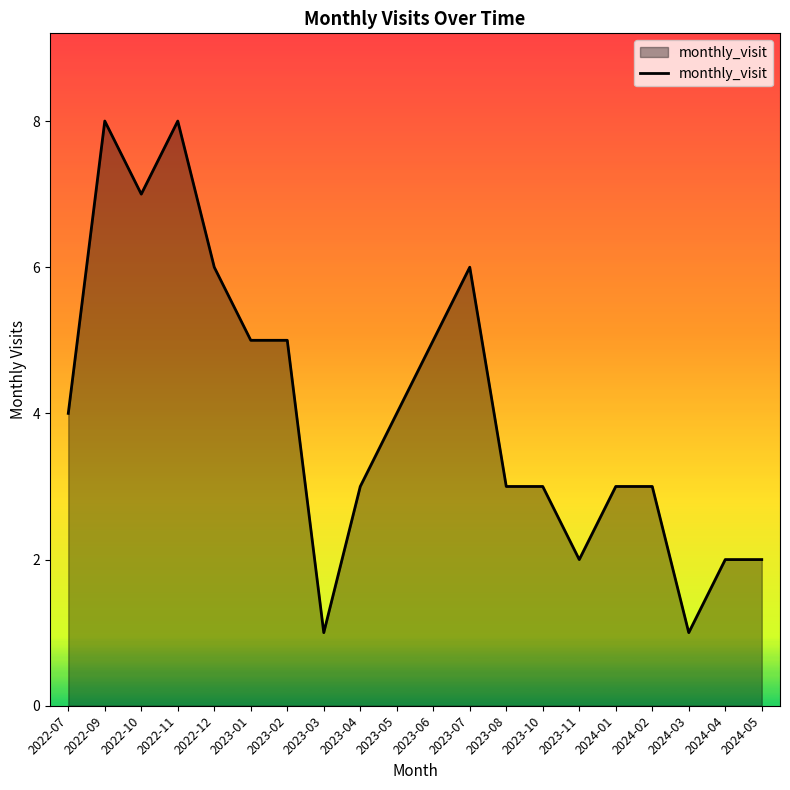

Reading right to left, what are all the values shown in this chart?

2	2	1	3	3	2	3	3	6	5	4	3	1	5	5	6	8	7	8	4